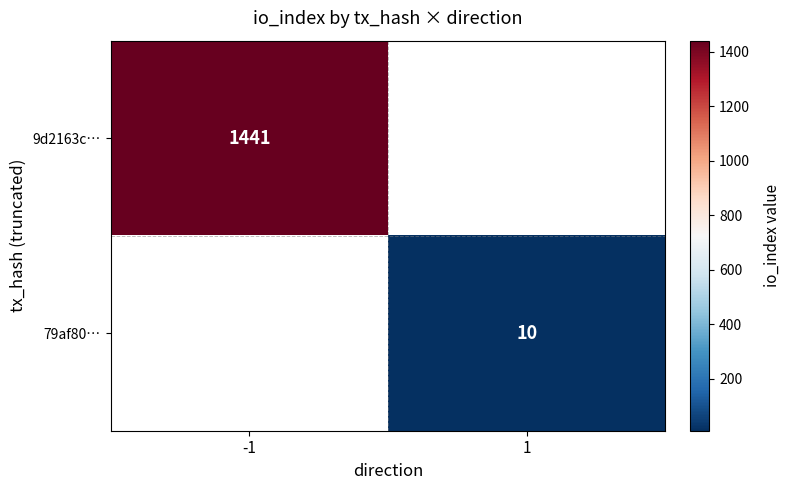

The 9d2163c… series shows 1441 at -1. True or false?

True